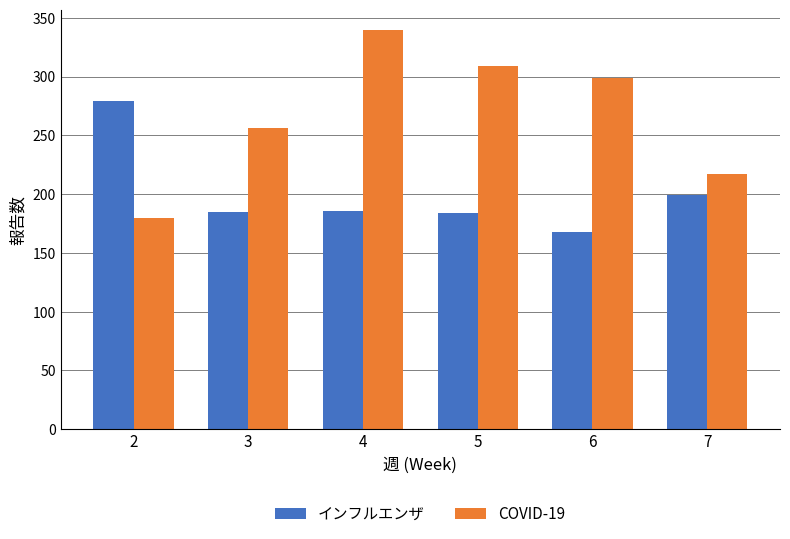

Rank the series by their maximum value, from lowest to highest.

インフルエンザ, COVID-19